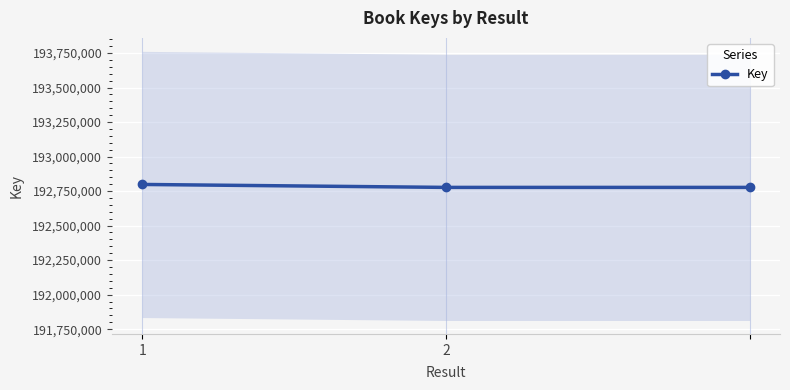

The value at 2 is 125326286. True or false?

False